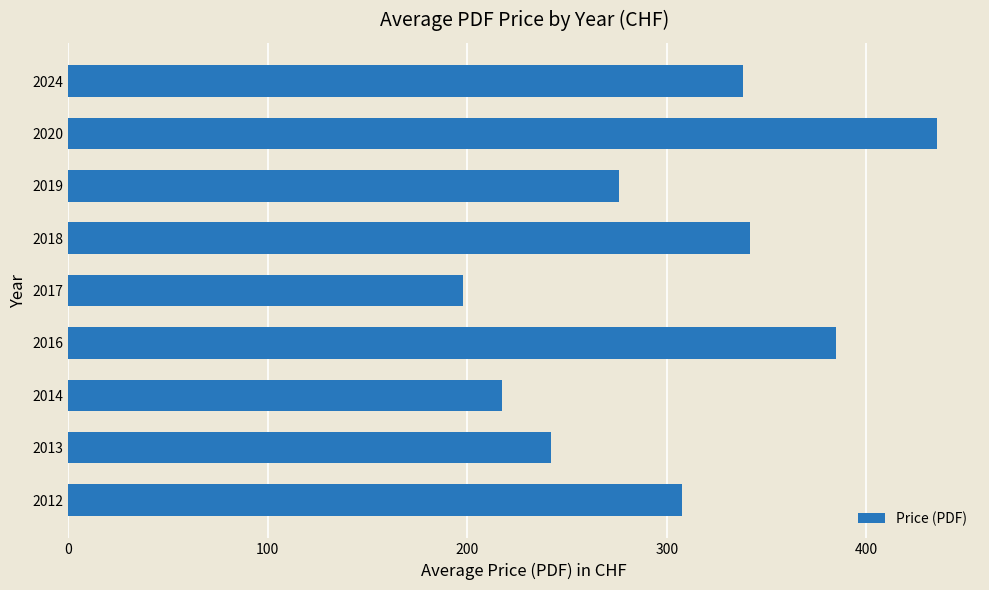

What is the smallest value displayed?

198.0